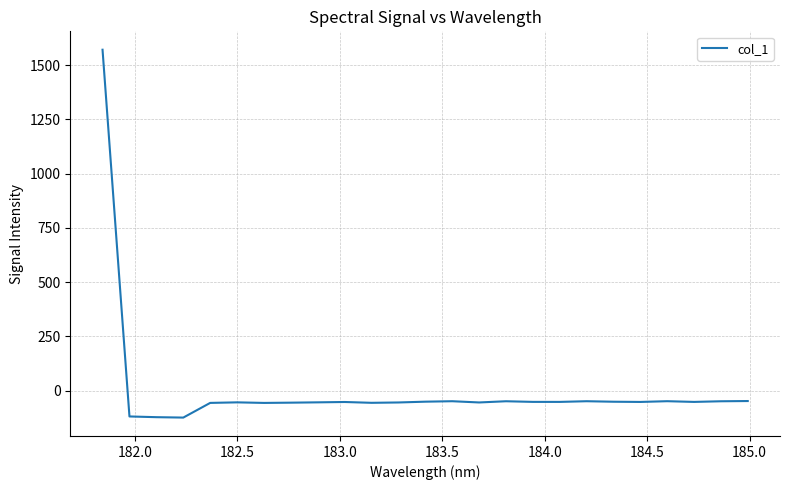

What is the smallest value displayed?

-123.8